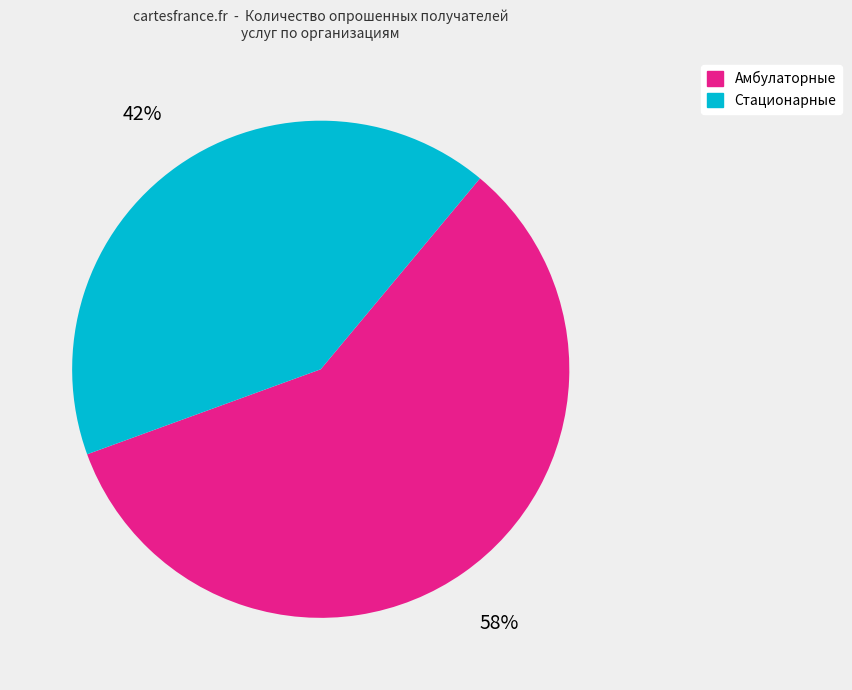

Does any single category account for the majority?

Yes